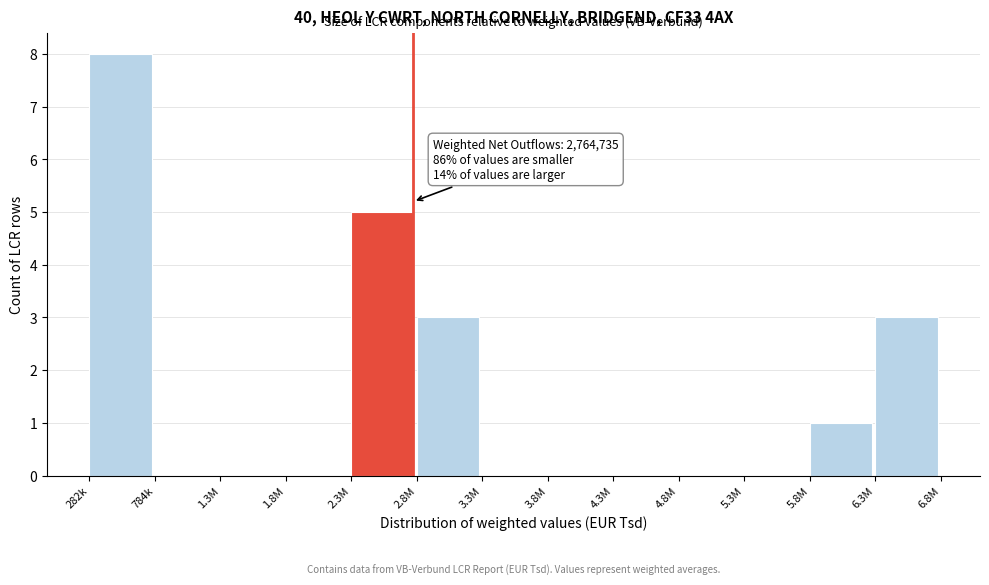

Reading right to left, what are all the values shown in this chart?

6.3M=3	5.8M=1	5.3M=0	4.8M=0	4.3M=0	3.8M=0	3.3M=0	2.8M=3	2.3M=5	1.8M=0	1.3M=0	784k=0	282k=8